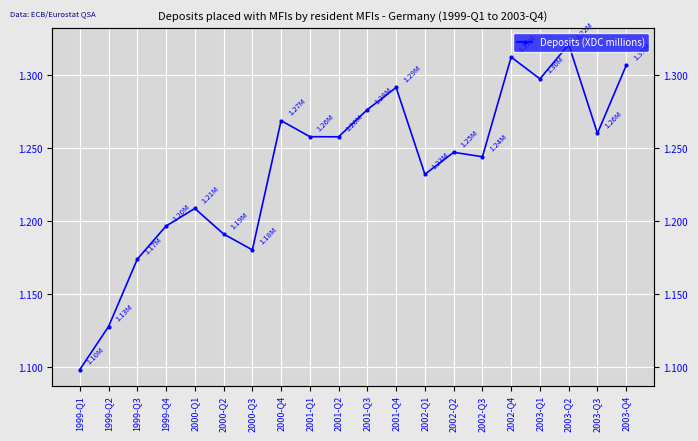

What is the difference between the values at 2003-Q3 and 2000-Q2?

68979